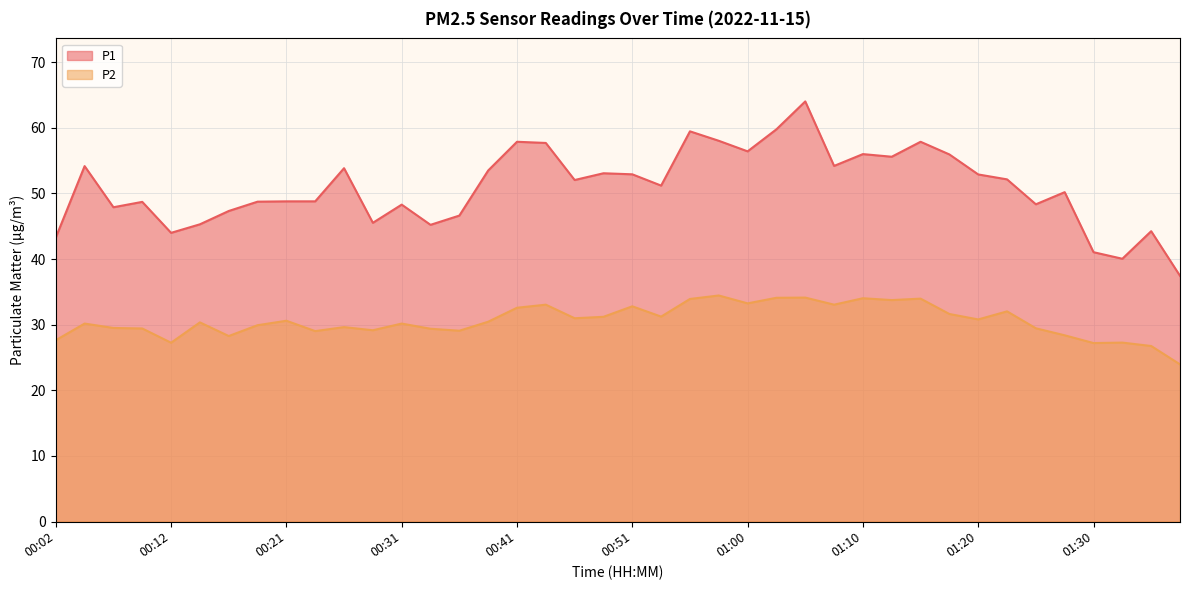

How many interior local valleys does the P2 series have?

12